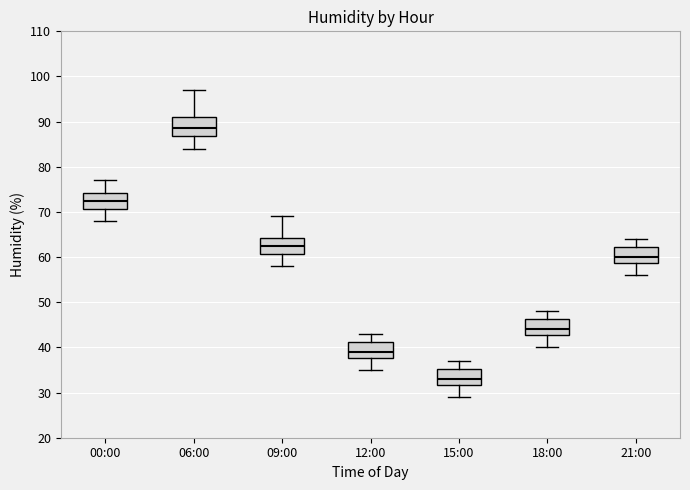

Which box's median line is the lowest?

15:00